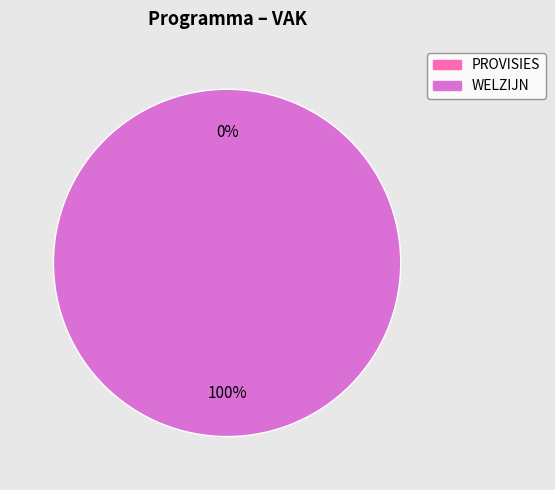

To the nearest percent, what is the average slice percentage?

50%